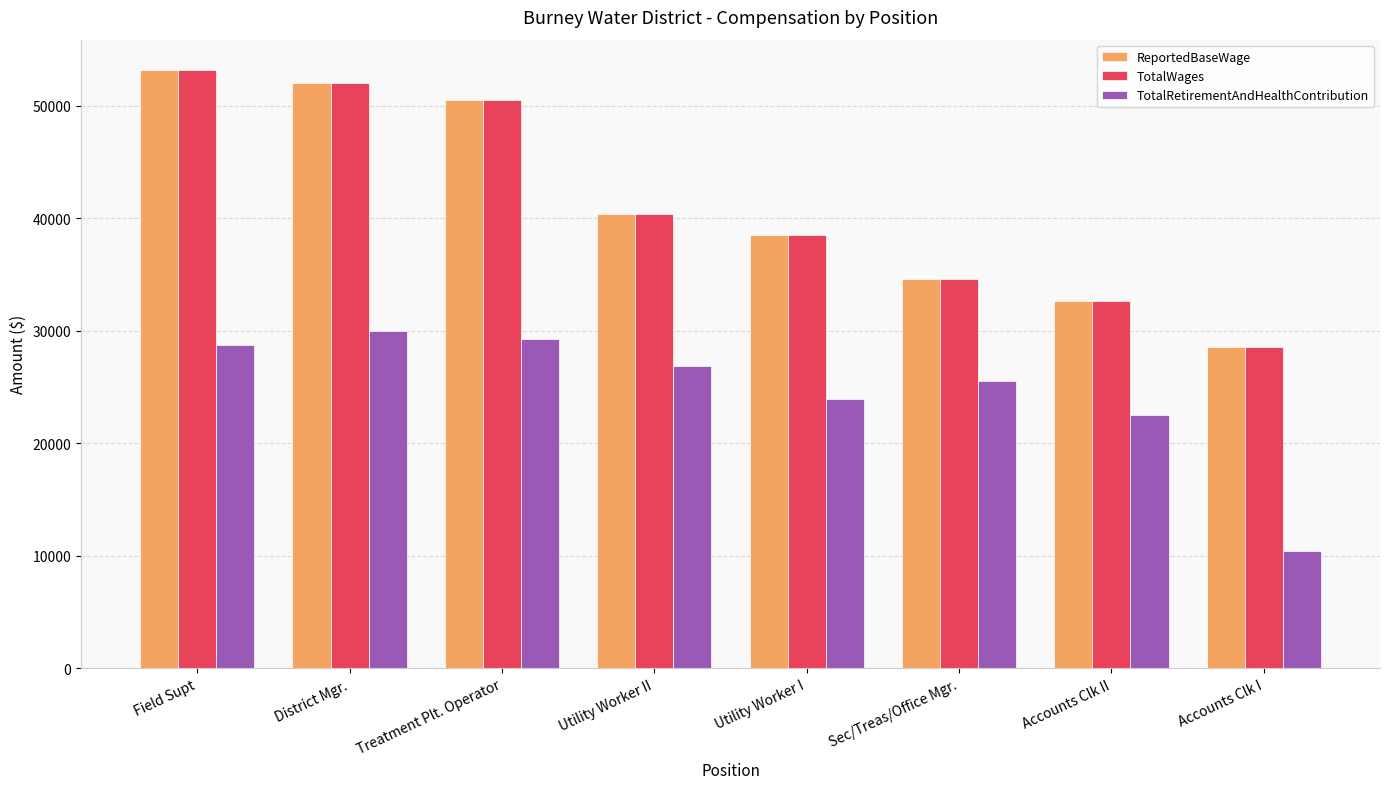

True or false: ReportedBaseWage has a value of 63438 at Utility Worker II.

False